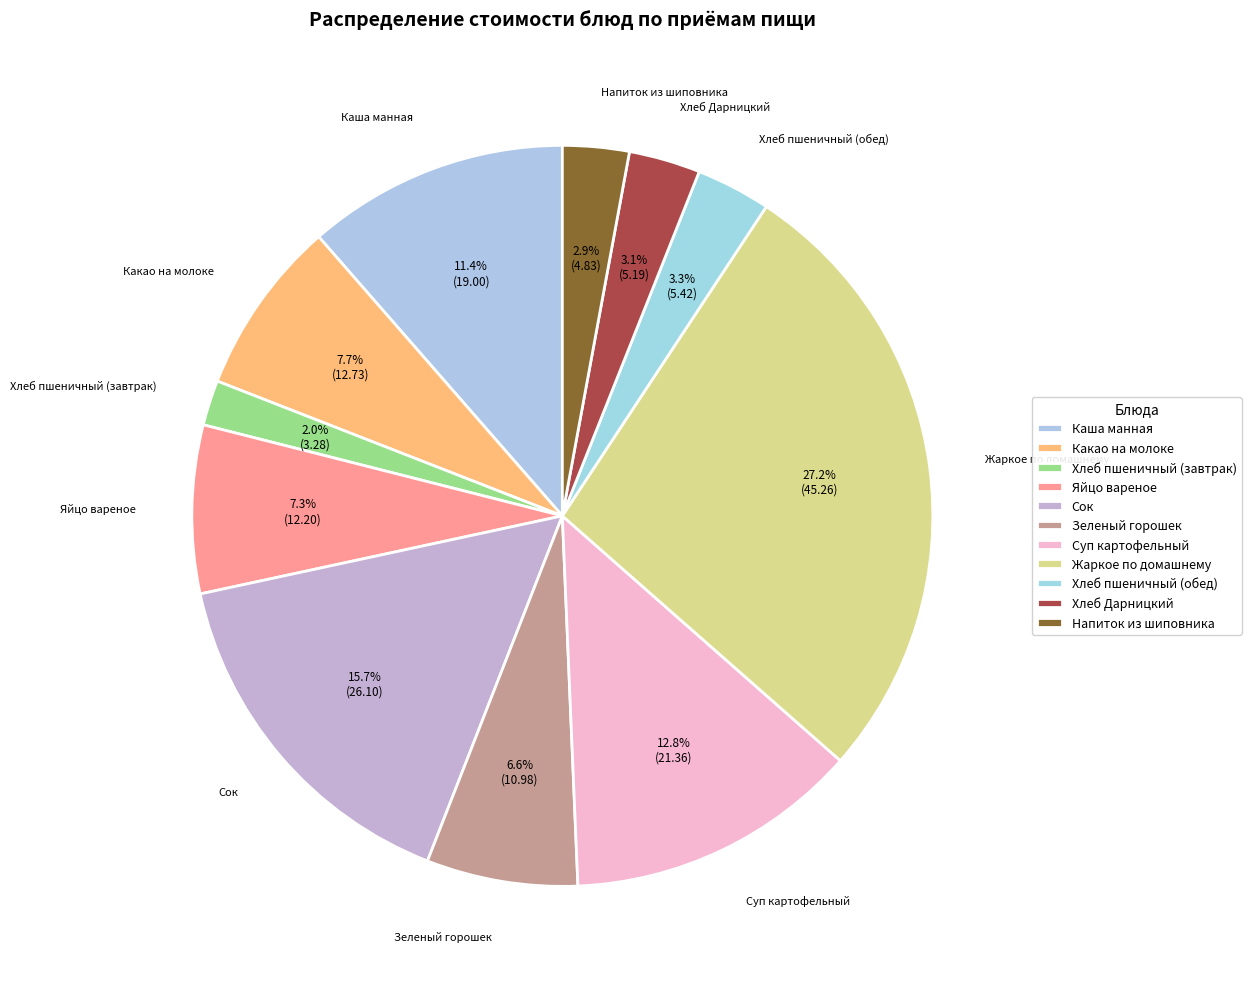

To the nearest percent, what is the average slice percentage?

9%